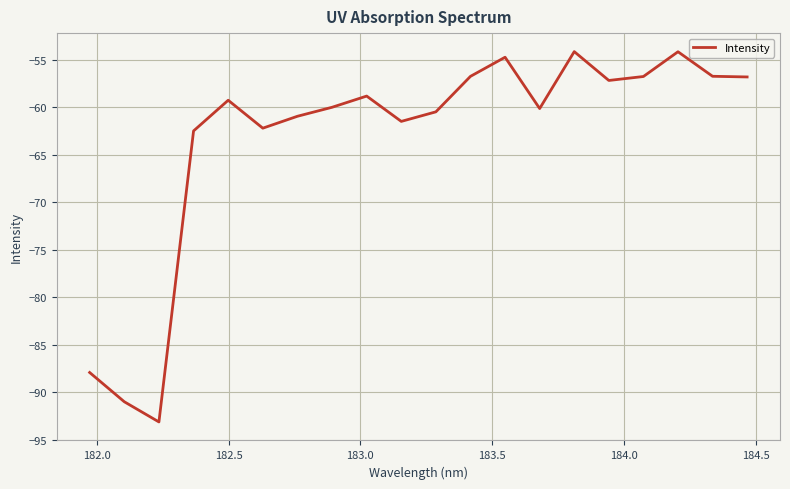

What is the smallest value displayed?

-93.1